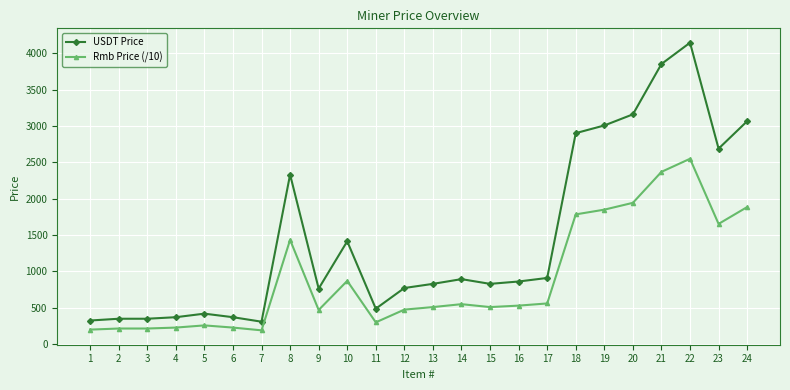

What is the value of the USDT Price point at the 1st from the left?

325.2